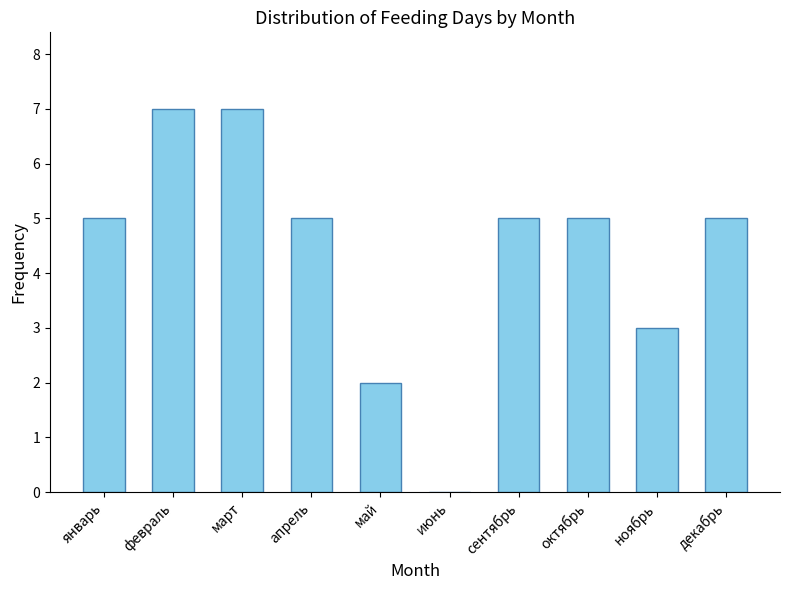

What is the greatest value displayed?

7